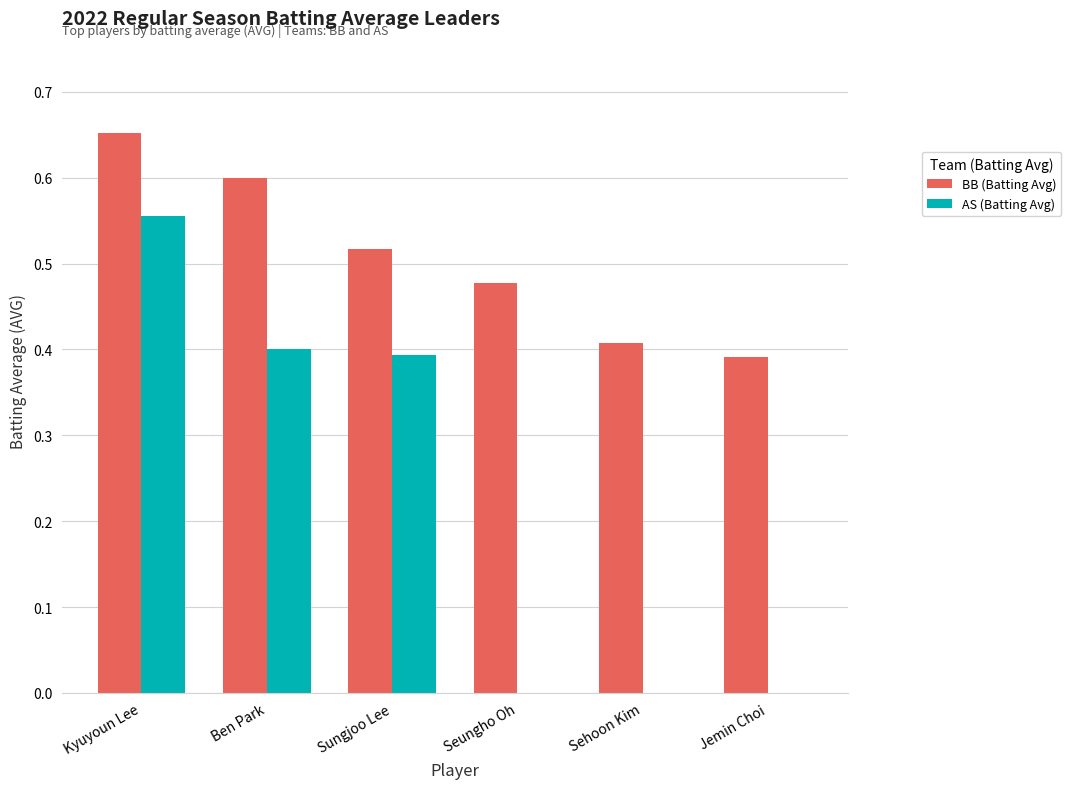

Is it true that AS (Batting Avg) equals 0.5 at Sungjoo Lee?

False